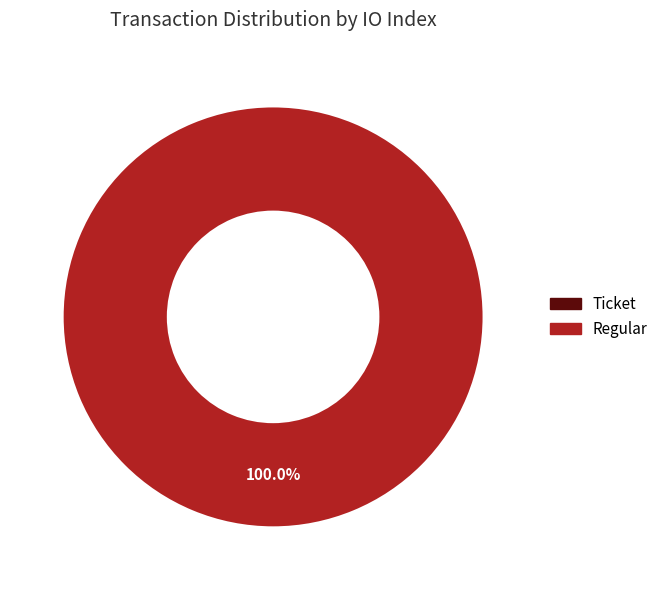

Combined, what portion of the pie is Ticket and Regular?

100.0%